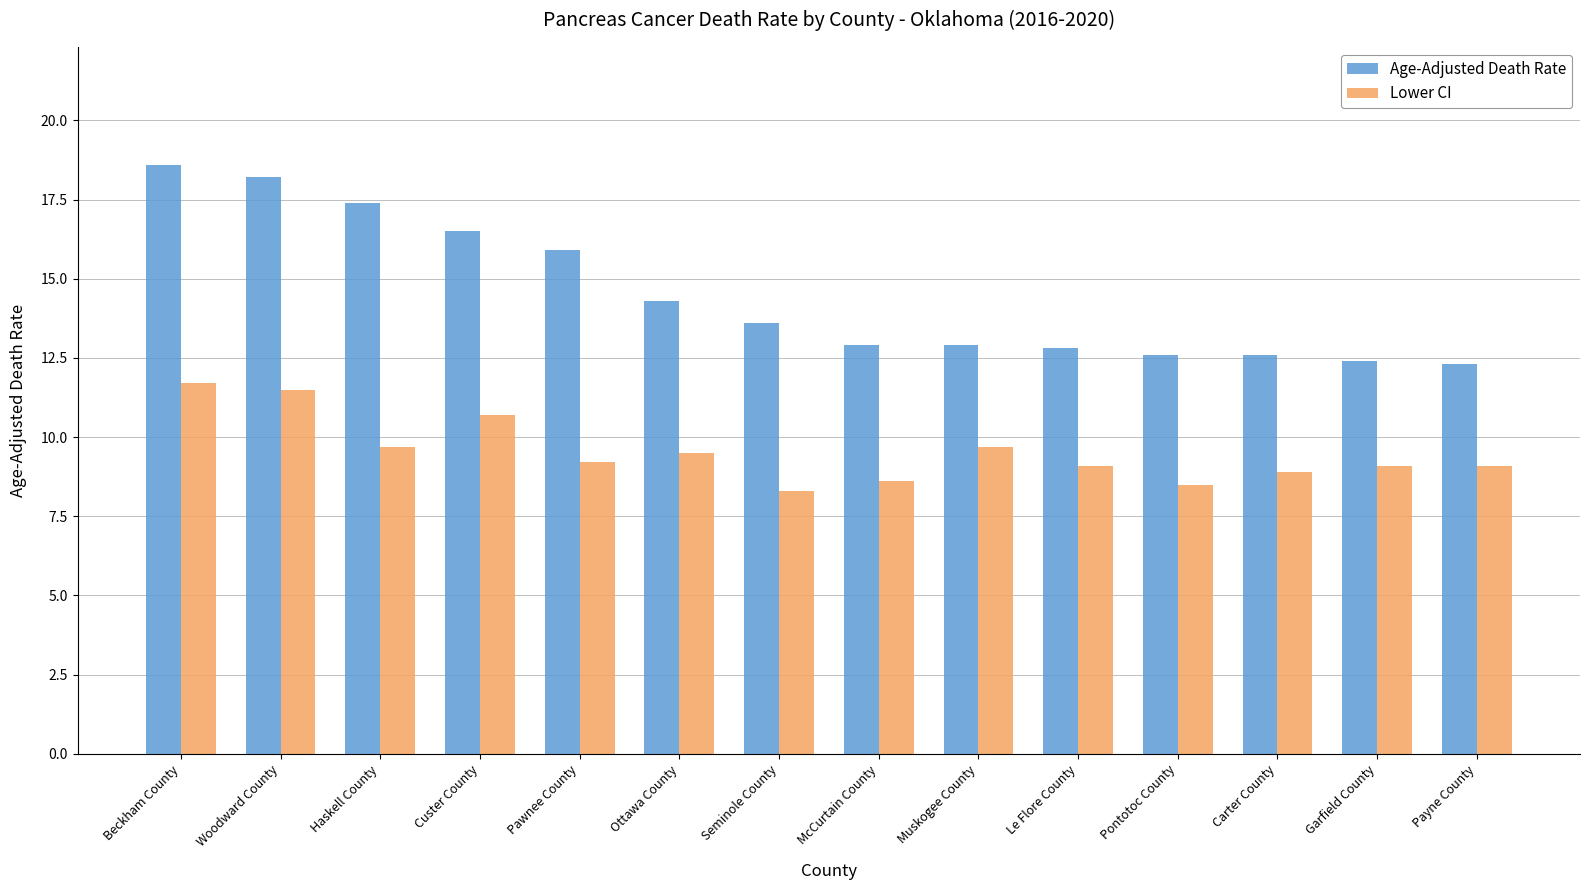

What is the spread (max minus min) of values at Garfield County?

3.3